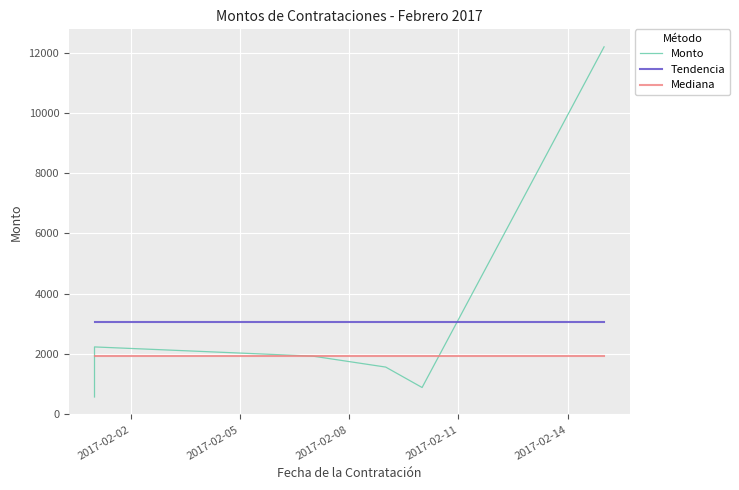

How many lines are shown in the chart?

3